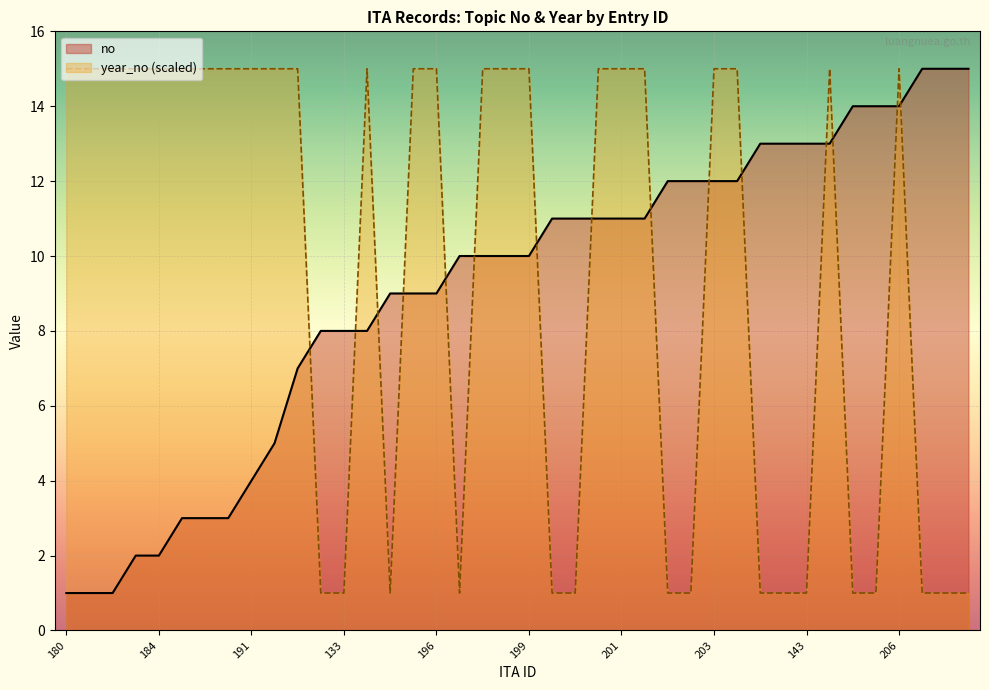

What is the difference between the second highest and second lowest values in the no series?

14